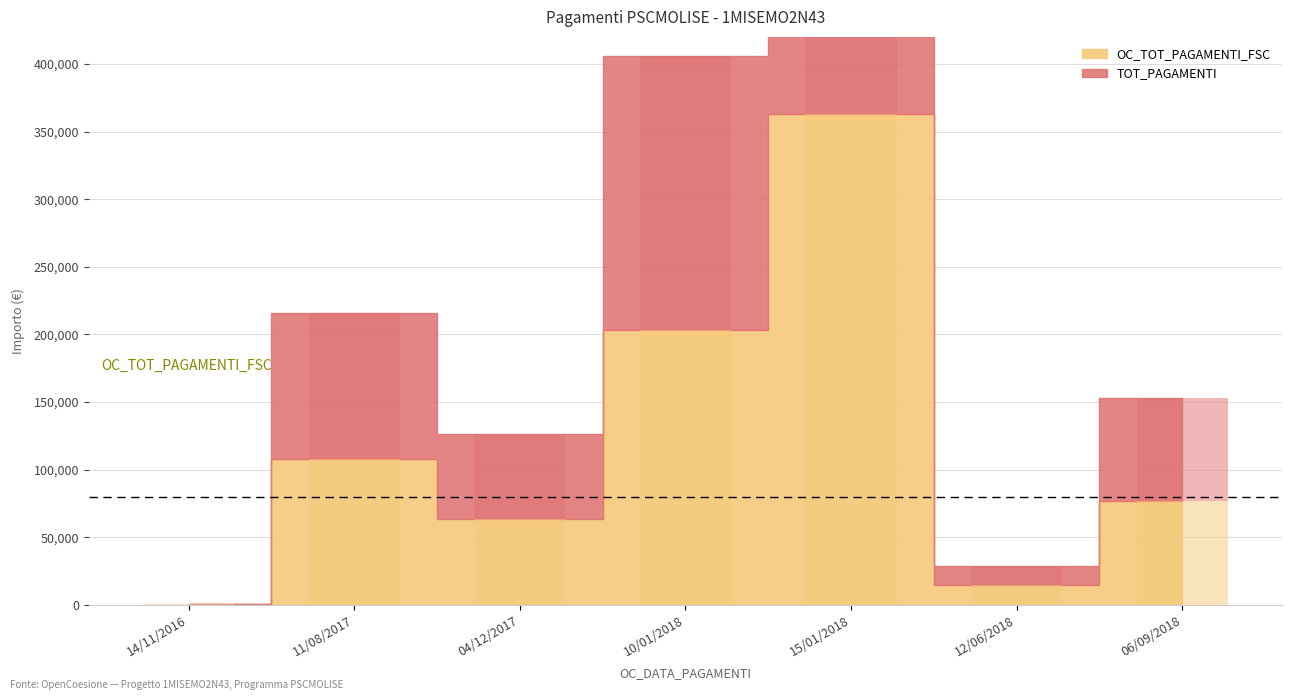

At which category does the chart reach its peak across all series?

15/01/2018